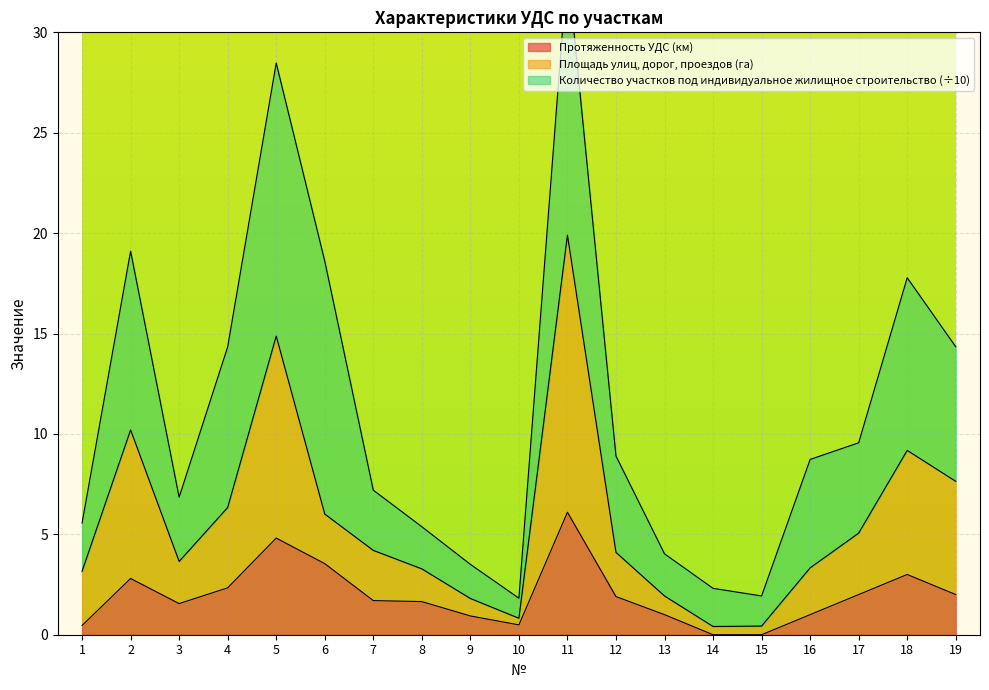

At which category does Протяженность УДС (км) reach its first local valley?

3